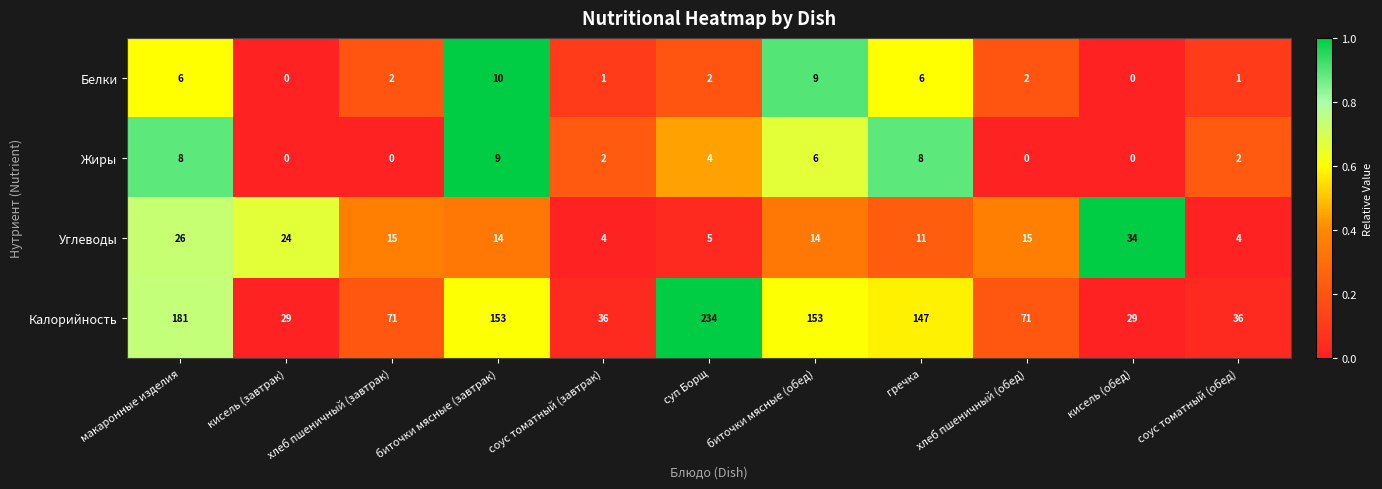

Where does the Жиры series first go above 2?

макаронные изделия